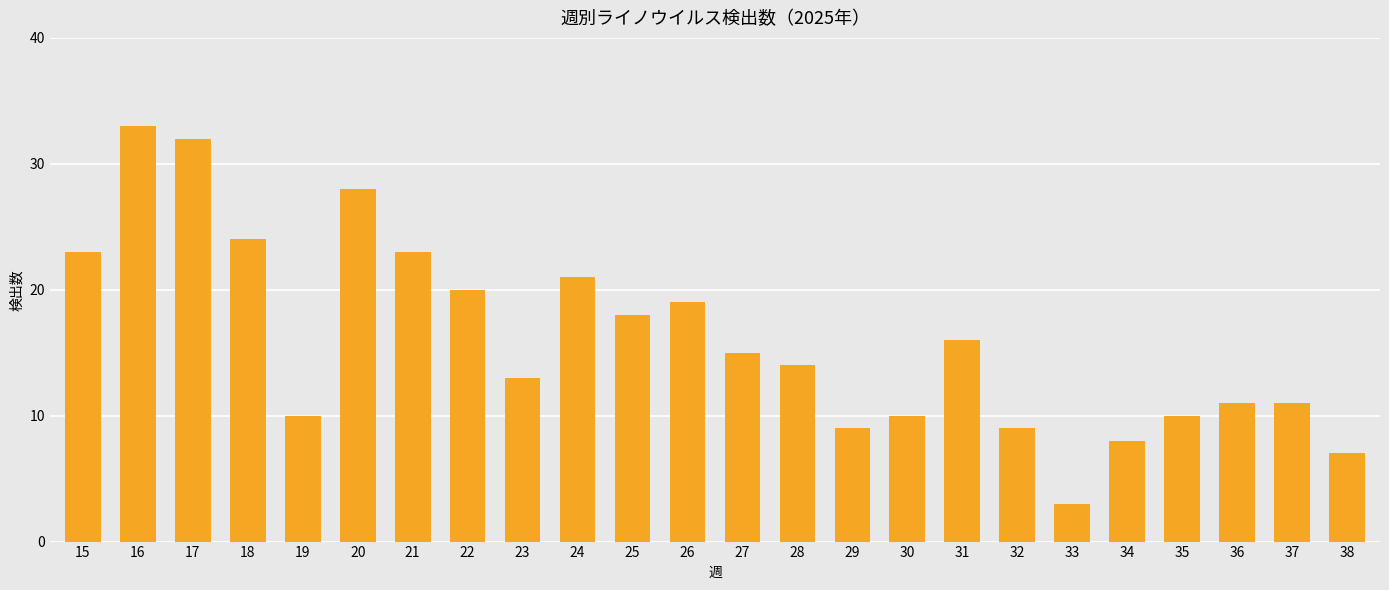

How many data points does each series have?

24